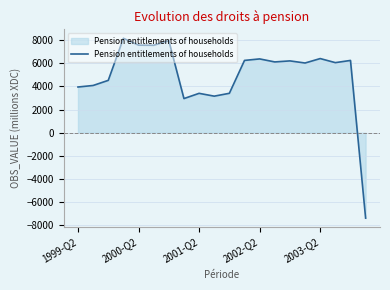

What is the smallest value displayed?

-7379